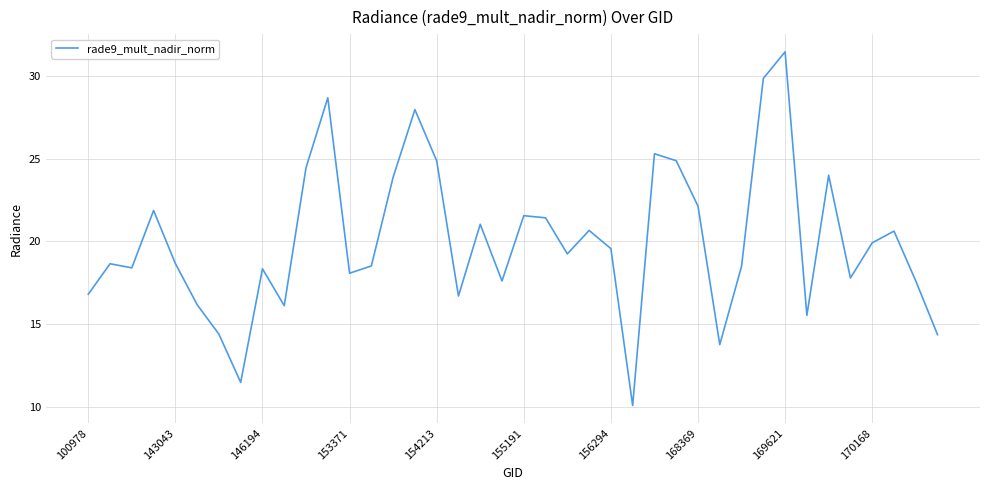

What is the greatest value displayed?

31.5